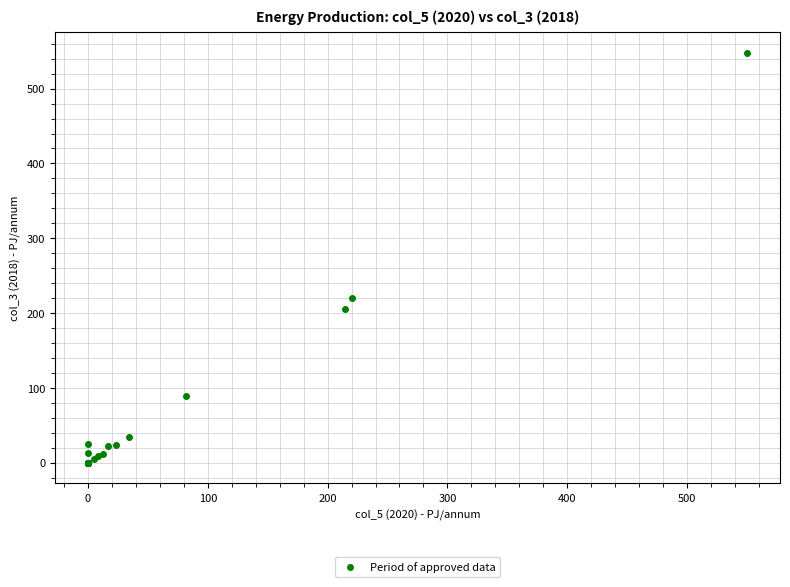

What Y value in the scatter plot is closest to 274?

220.0